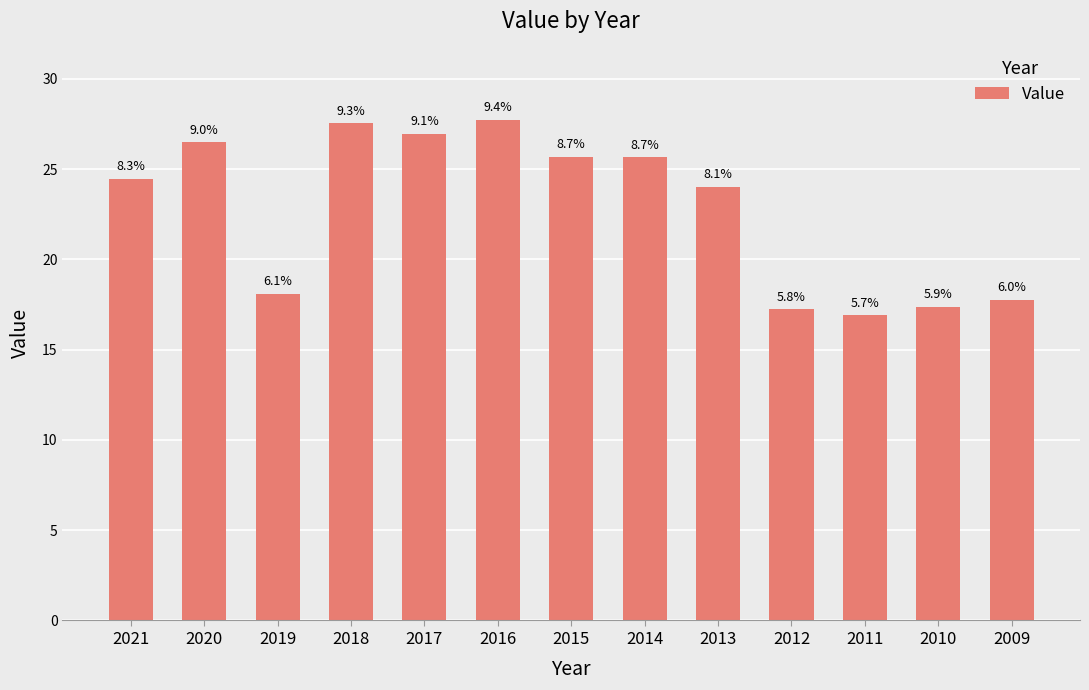

At which label is the value closest to 22?

2013